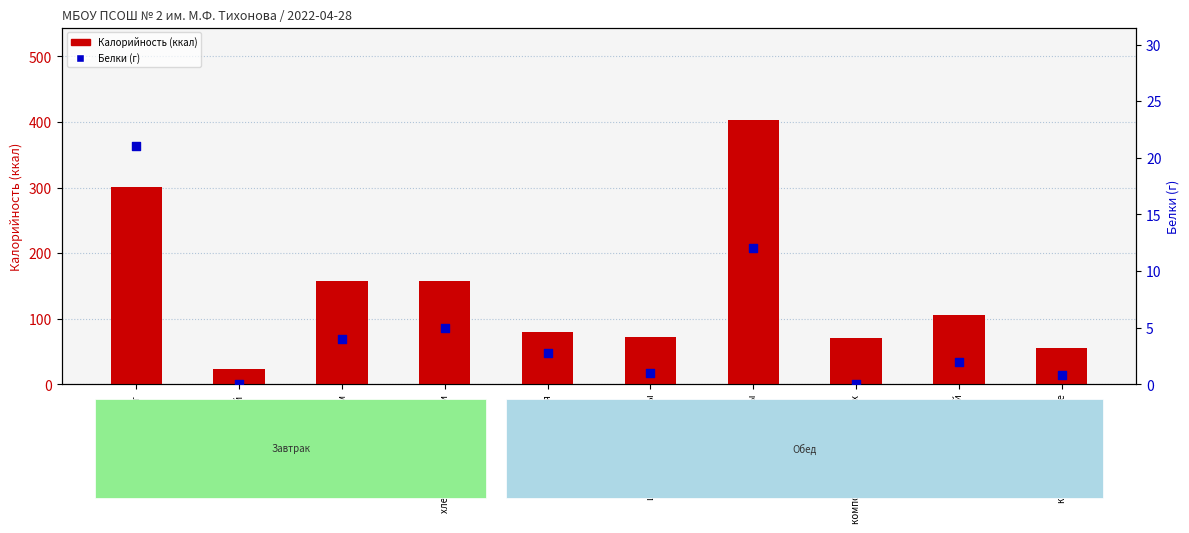

What are all the series names shown in the legend?

Калорийность (ккал), Белки (г)